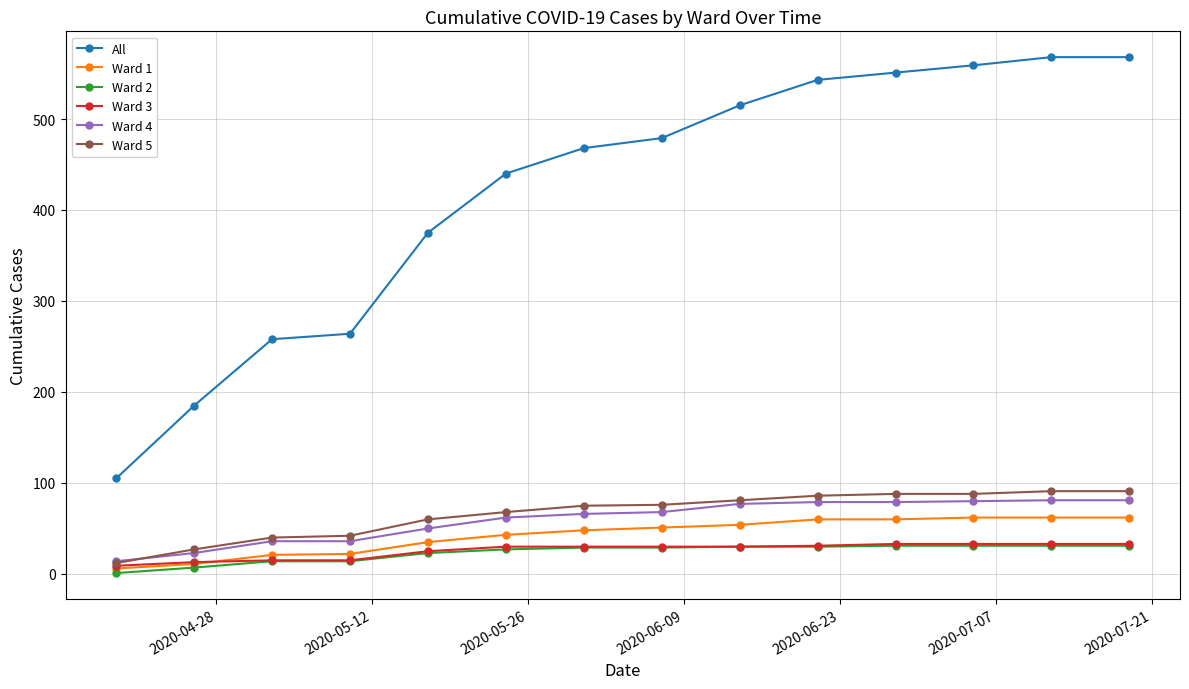

True or false: Ward 2 and All intersect in this chart.

False